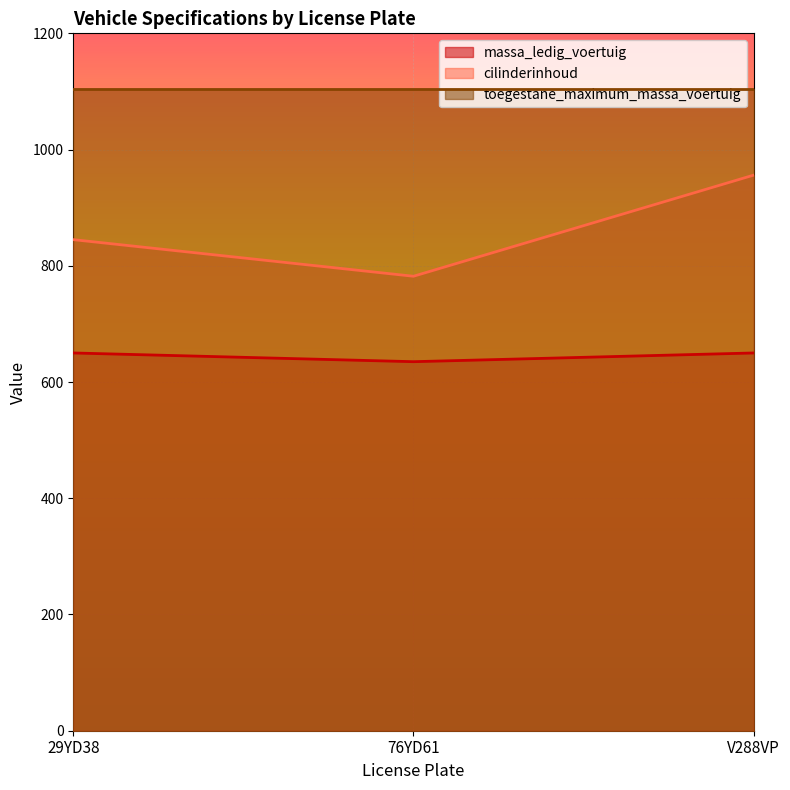

How many lines are shown in the chart?

3